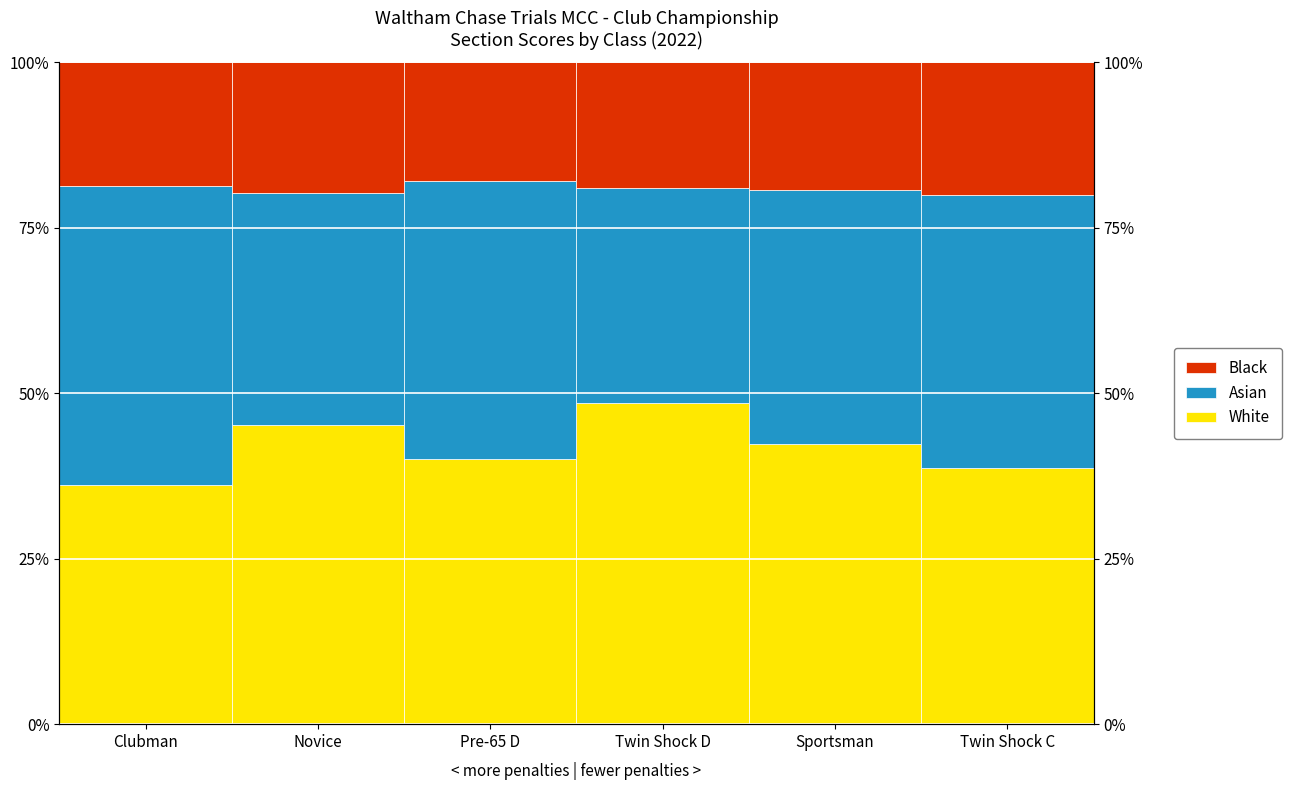

Where does the Black series first go above 19?

Novice